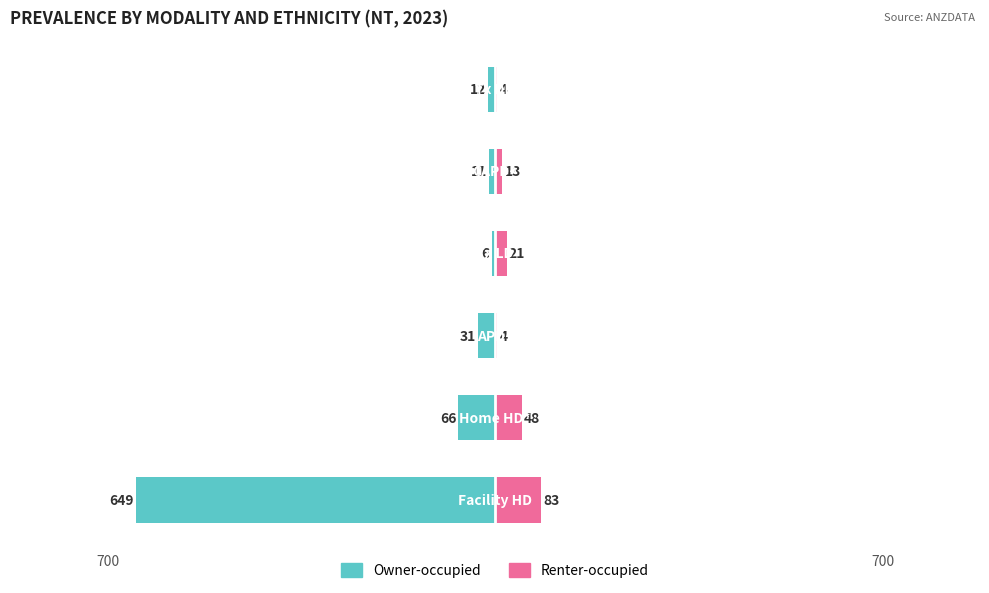

The Renter-occupied series shows 4 at 2. True or false?

True